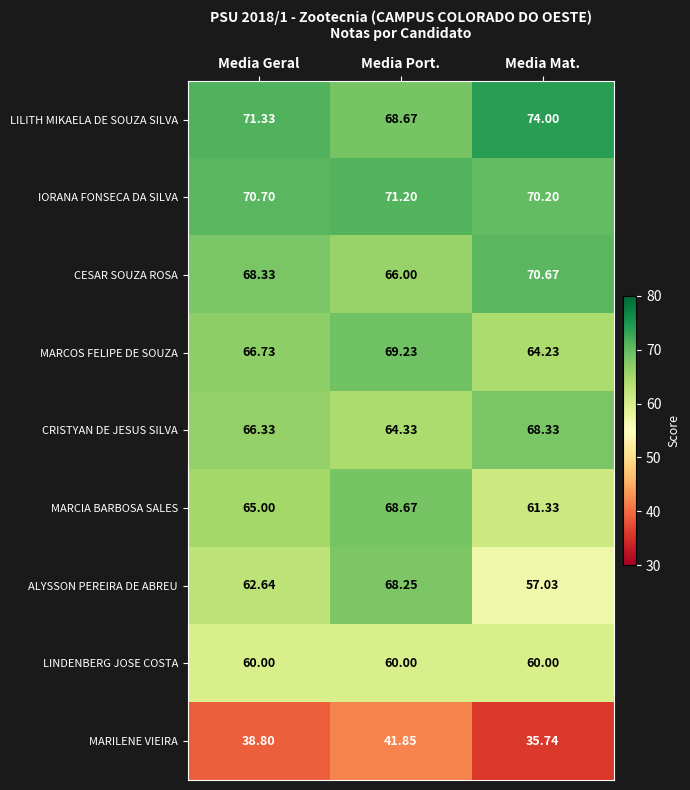

How many values in the MARILENE VIEIRA series exceed 38?

2